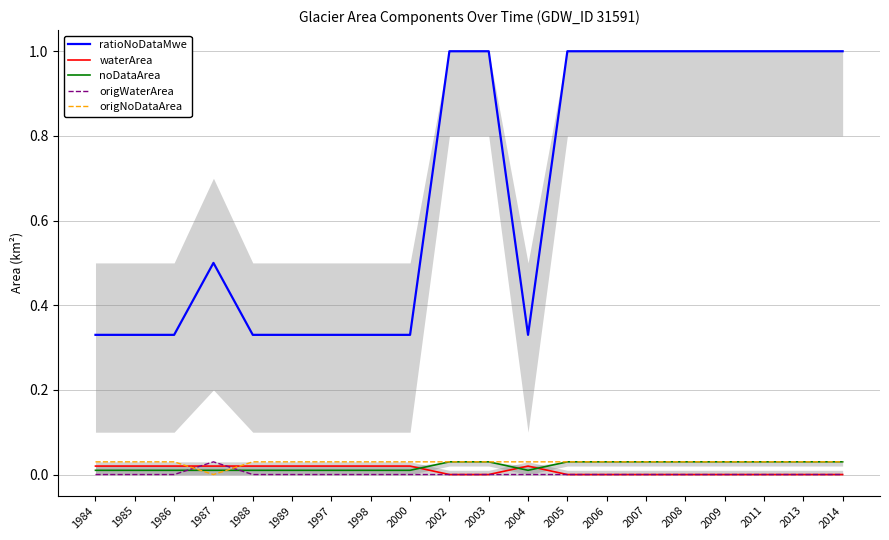

At which category is the sum across all series the highest?

2002